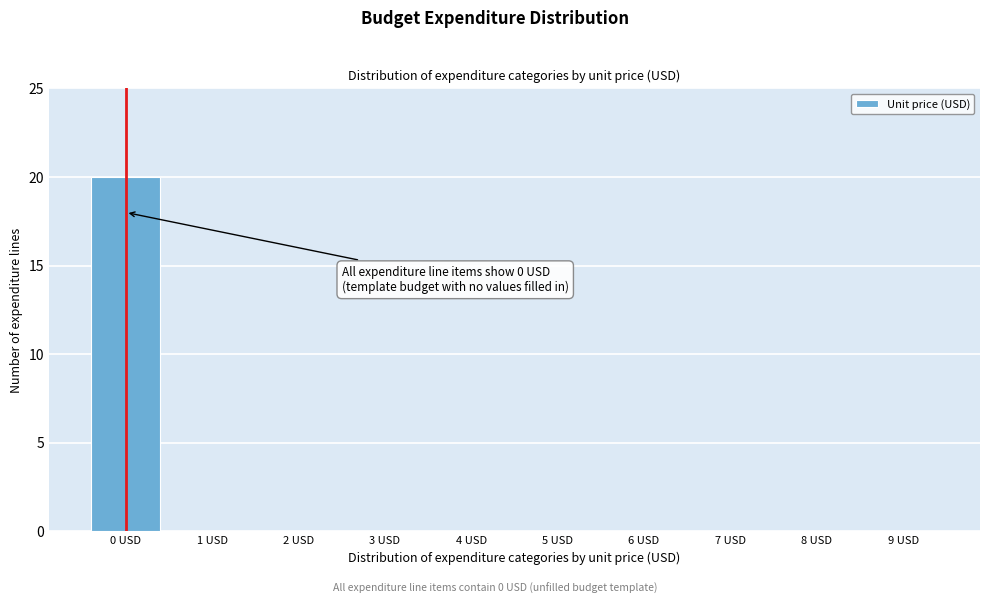

Reading left to right, extract all data points from this chart.

0 USD=20	1 USD=0	2 USD=0	3 USD=0	4 USD=0	5 USD=0	6 USD=0	7 USD=0	8 USD=0	9 USD=0